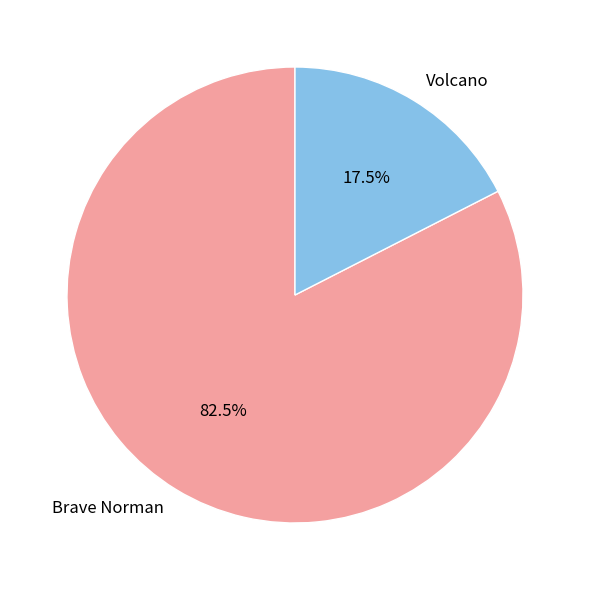

What is the majority slice?

Brave Norman